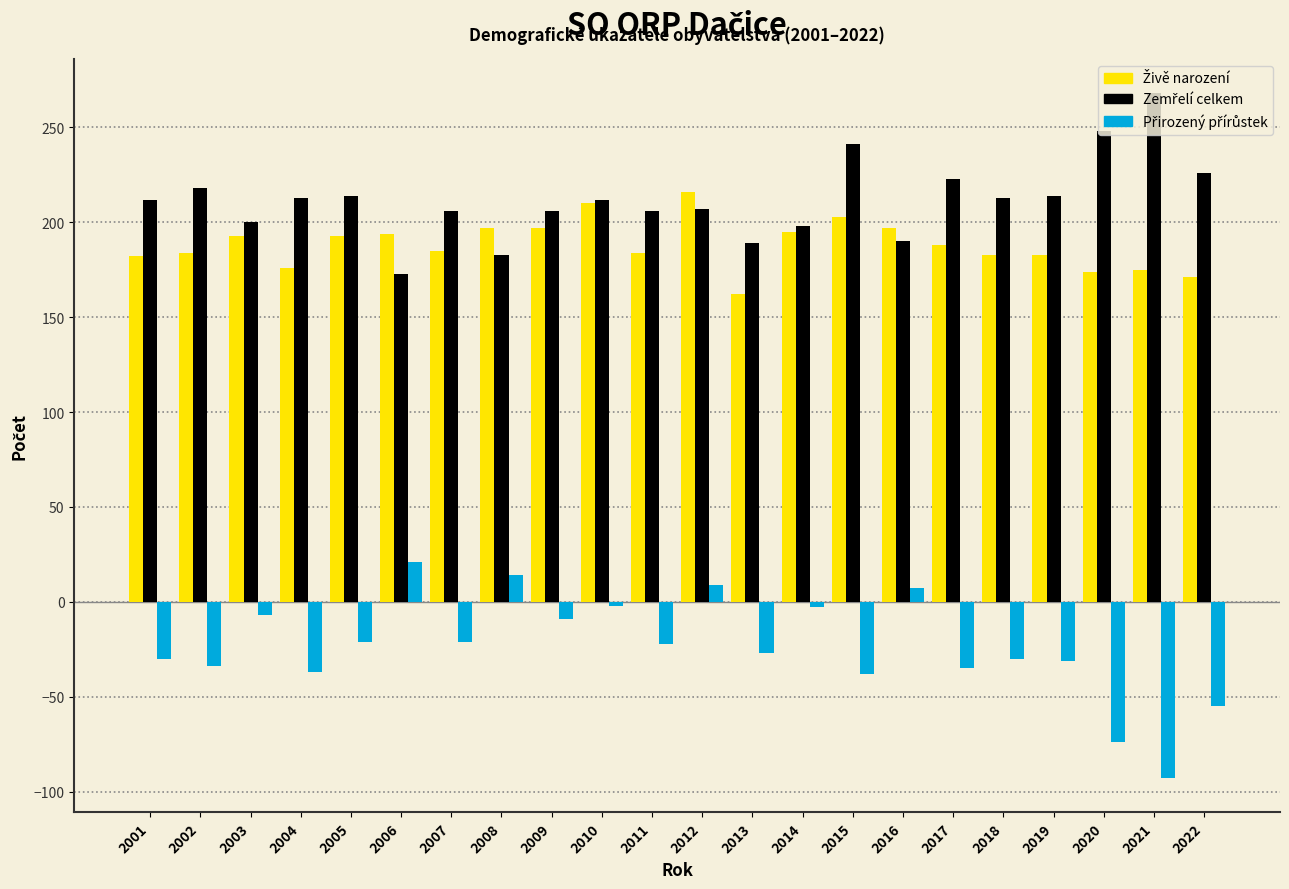

What is the spread (max minus min) of values at 2015?

279